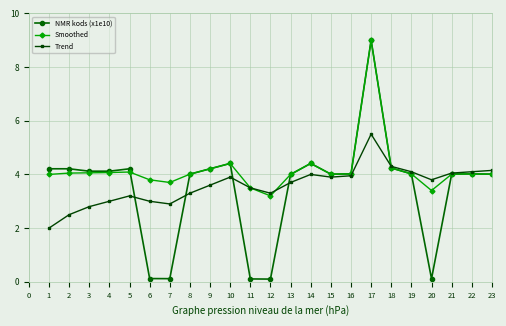

How many lines are shown in the chart?

3